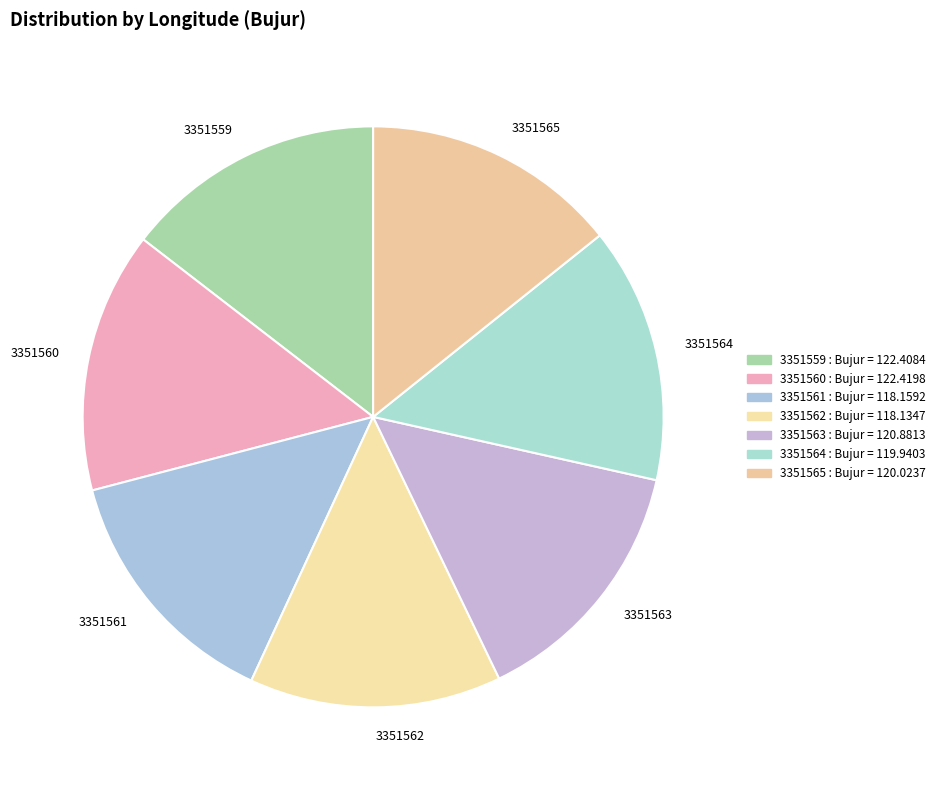

Is it true that 3351562 is 1% of the pie?

False